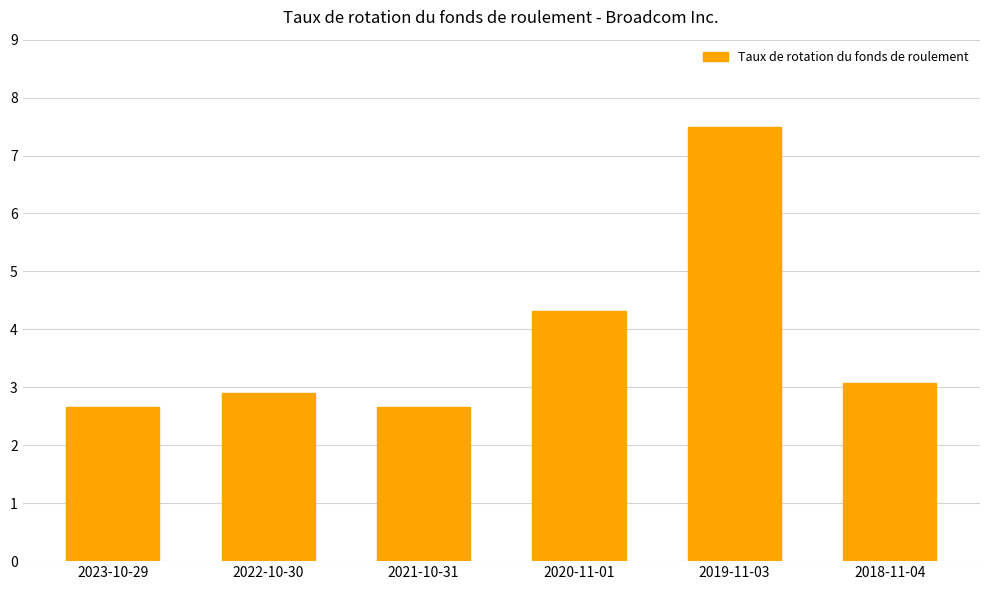

What is the difference between the maximum and minimum values?

4.8